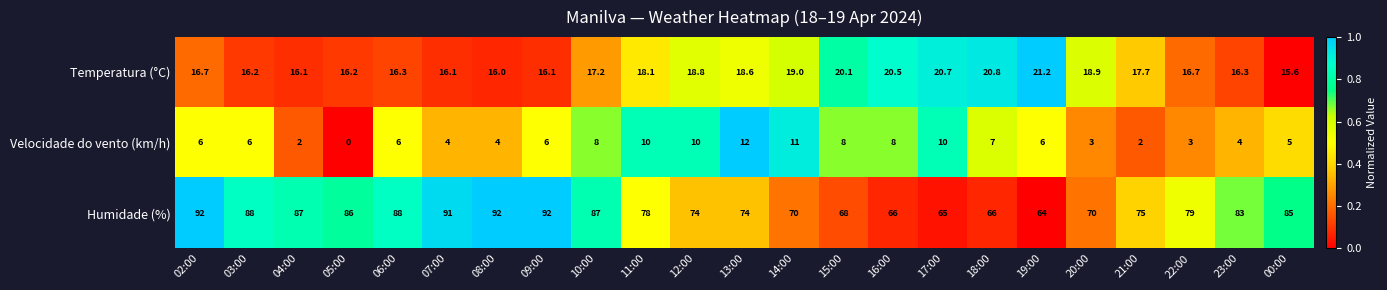

What is the spread (max minus min) of values at 08:00?

88.0